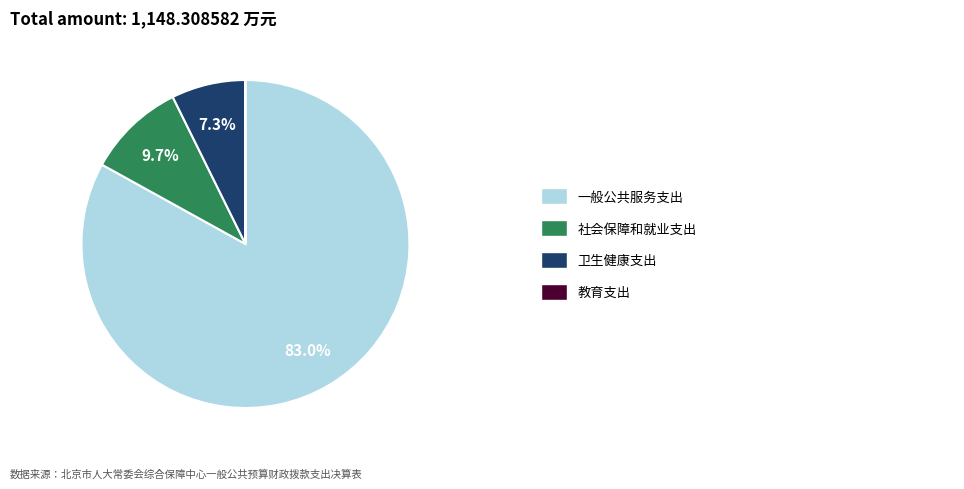

Is there a majority slice in this chart?

Yes